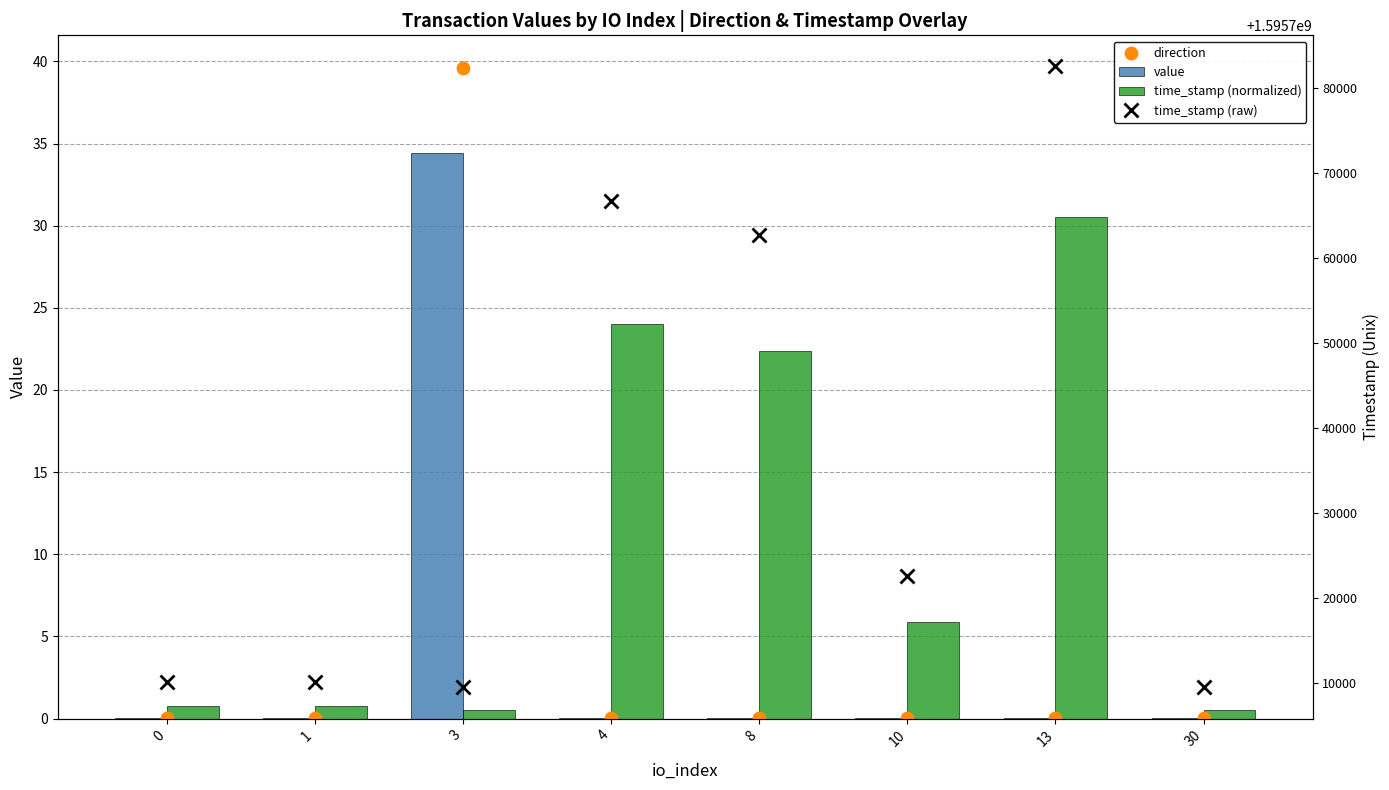

Which series has the largest Y range (max minus min)?

time_stamp (raw)